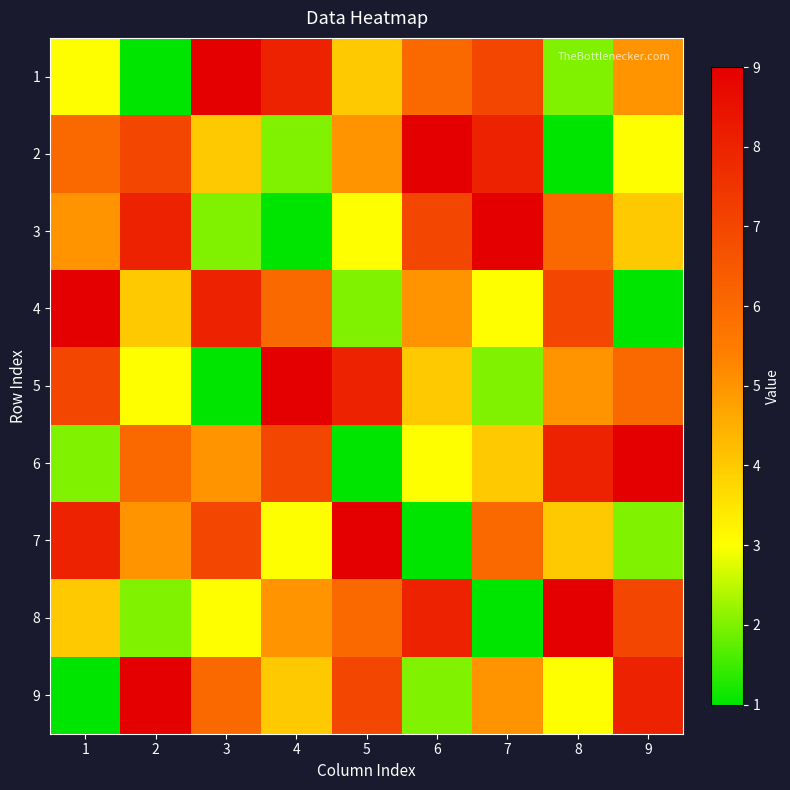

Which series has the largest total across all categories?

1